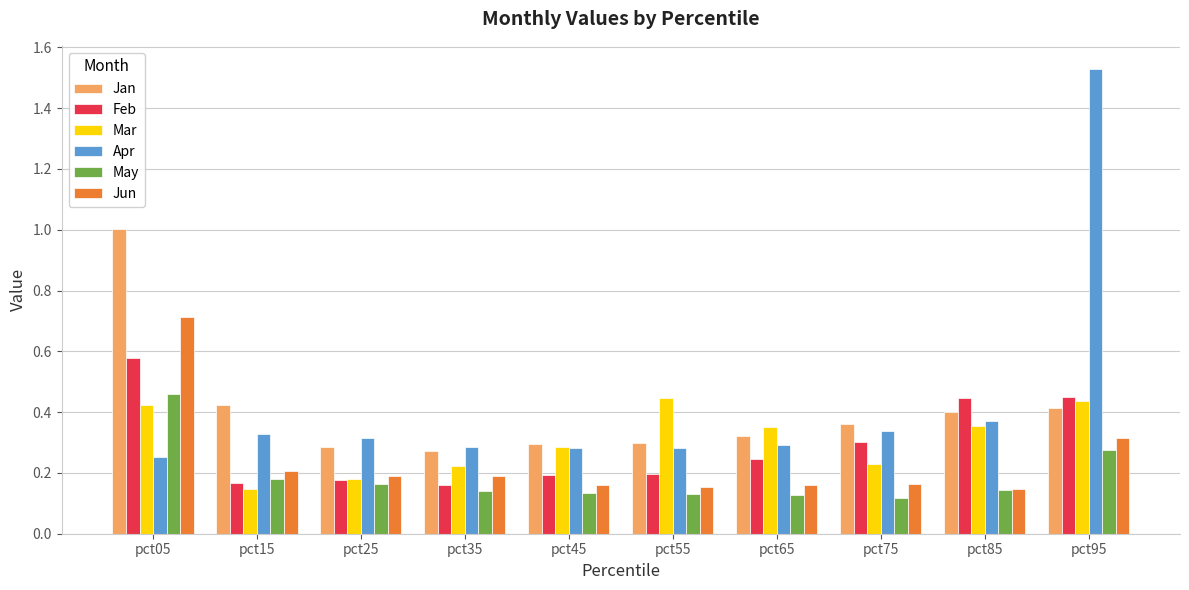

Is the value of Jun at pct45 greater than the value of Feb at pct85?

No